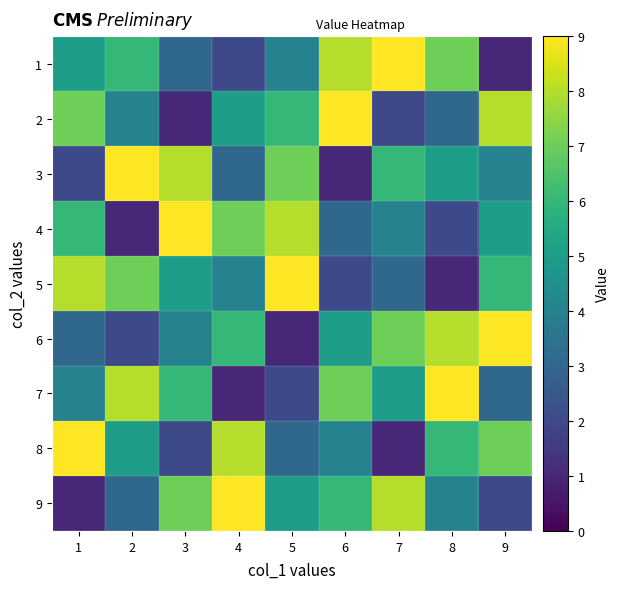

Reading left to right, what are all the values shown in this chart?

1: 1=5	2=6	3=3	4=2	5=4	6=8	7=9	8=7	9=1
2: 1=7	2=4	3=1	4=5	5=6	6=9	7=2	8=3	9=8
3: 1=2	2=9	3=8	4=3	5=7	6=1	7=6	8=5	9=4
4: 1=6	2=1	3=9	4=7	5=8	6=3	7=4	8=2	9=5
5: 1=8	2=7	3=5	4=4	5=9	6=2	7=3	8=1	9=6
6: 1=3	2=2	3=4	4=6	5=1	6=5	7=7	8=8	9=9
7: 1=4	2=8	3=6	4=1	5=2	6=7	7=5	8=9	9=3
8: 1=9	2=5	3=2	4=8	5=3	6=4	7=1	8=6	9=7
9: 1=1	2=3	3=7	4=9	5=5	6=6	7=8	8=4	9=2